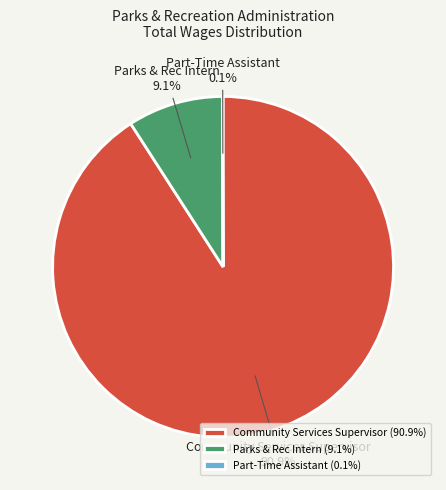

What portion of the pie excludes Parks & Rec Intern?

90.9%